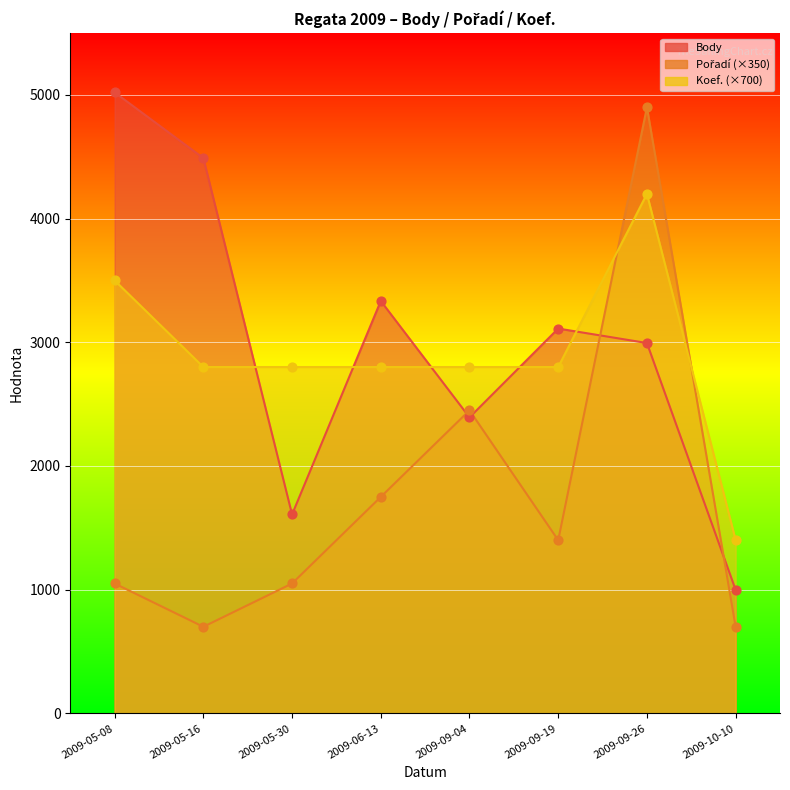

What are all the series names shown in the legend?

Body, Pořadí, Koef.